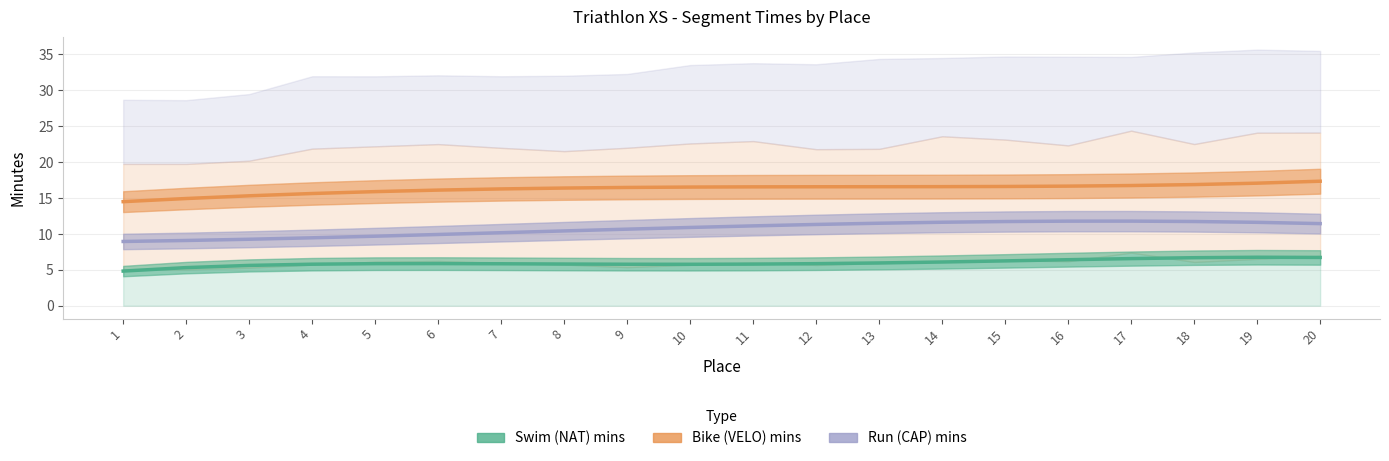

True or false: Run (CAP) mins and Swim (NAT) mins cross at least once.

False